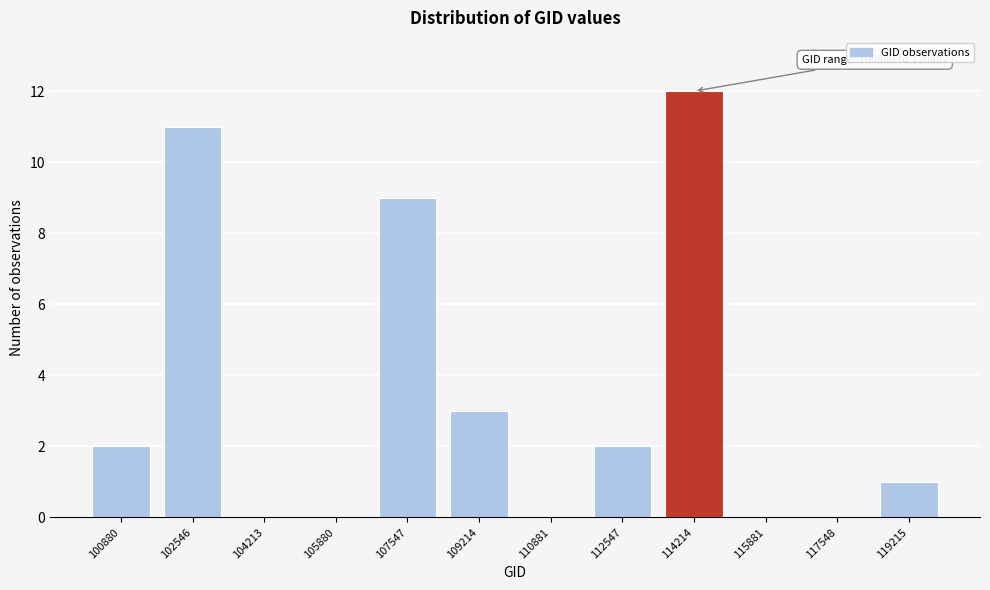

Reading right to left, extract all data points from this chart.

119215=1	117548=0	115881=0	114214=12	112547=2	110881=0	109214=3	107547=9	105880=0	104213=0	102546=11	100880=2